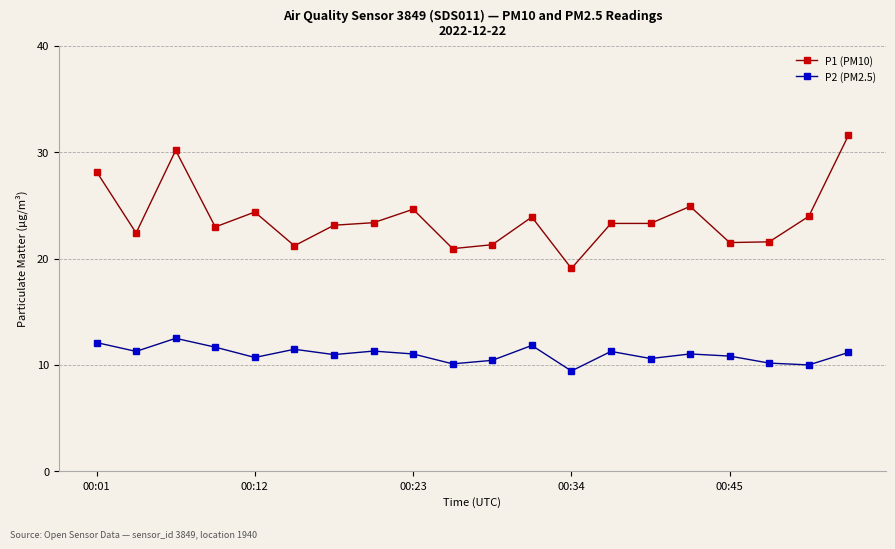

What are all the series names shown in the legend?

P1 (PM10), P2 (PM2.5)